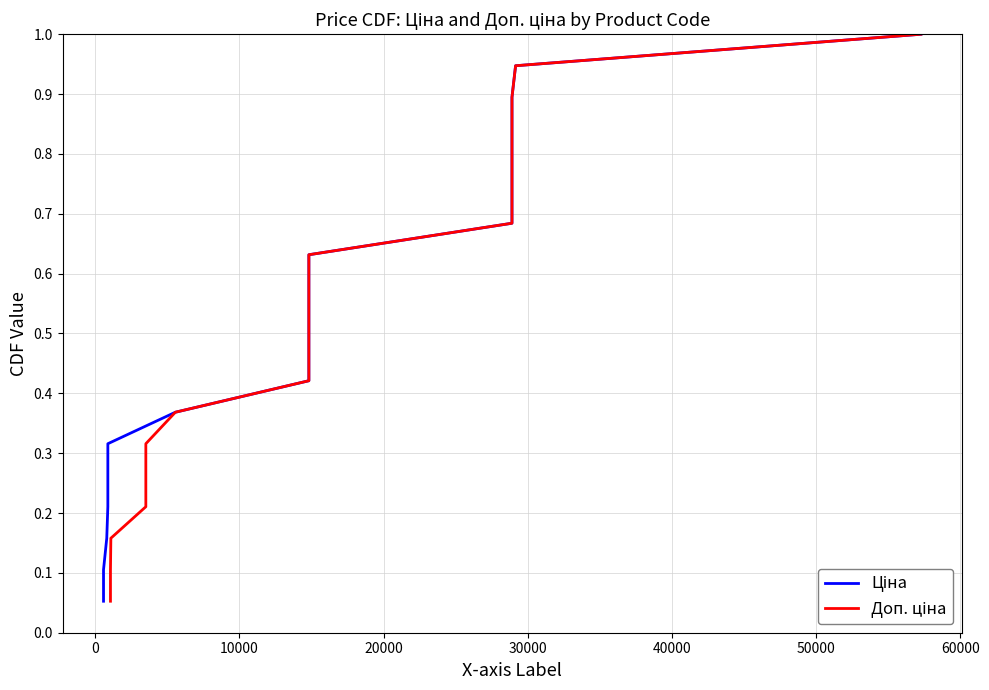

How many lines are shown in the chart?

2